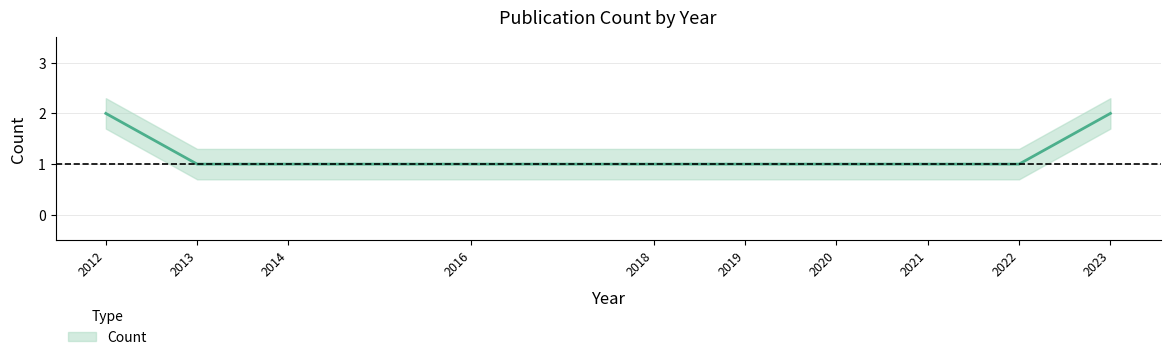

True or false: the data has more than 1 interior local peaks.

False